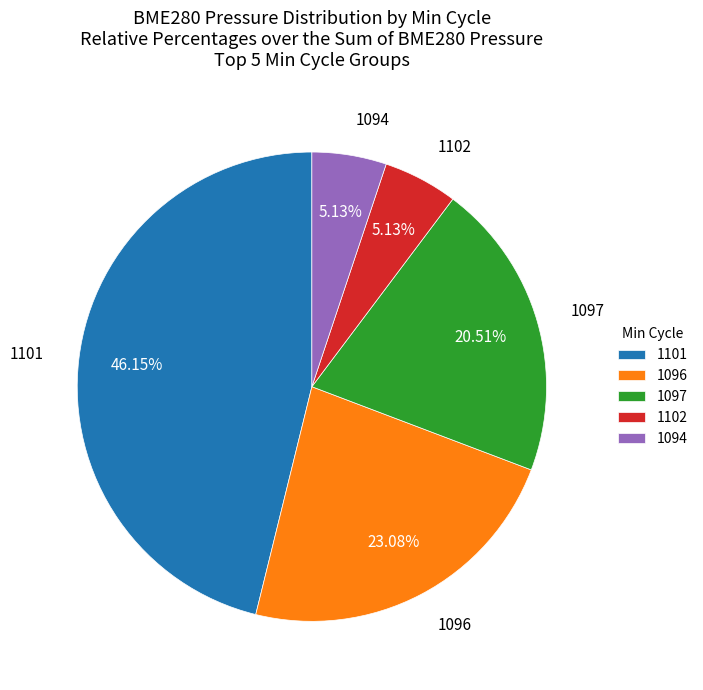

To the nearest percent, what percentage of the pie is 1097?

21%